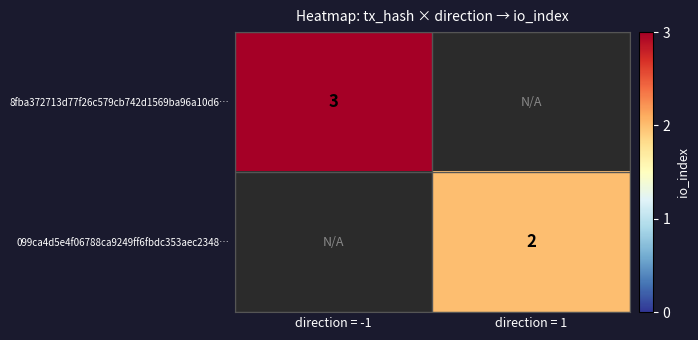

The value of 8fba372713d77f26c579cb742d1569ba96a10d6… at direction = -1 is 5. True or false?

False